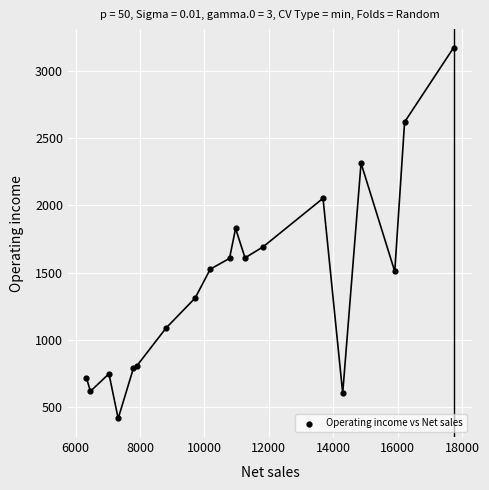

What Y value in the scatter plot is closest to 1794?

1828